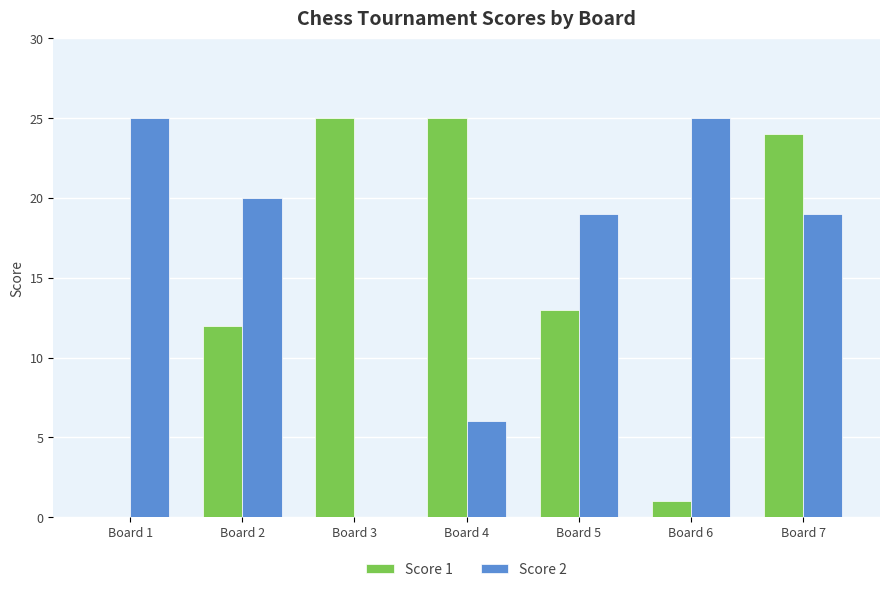

What is the difference between the Score 1 values at Board 4 and Board 5?

12